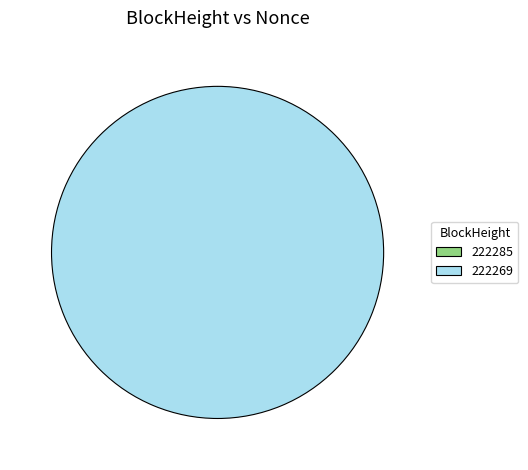

Rank the categories by value from lowest to highest.

222285, 222269